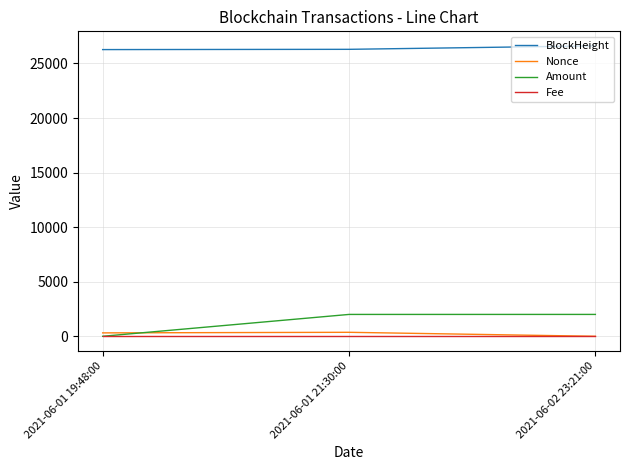

The value of BlockHeight at 2021-06-01 21:30:00 is 26295.0. True or false?

True